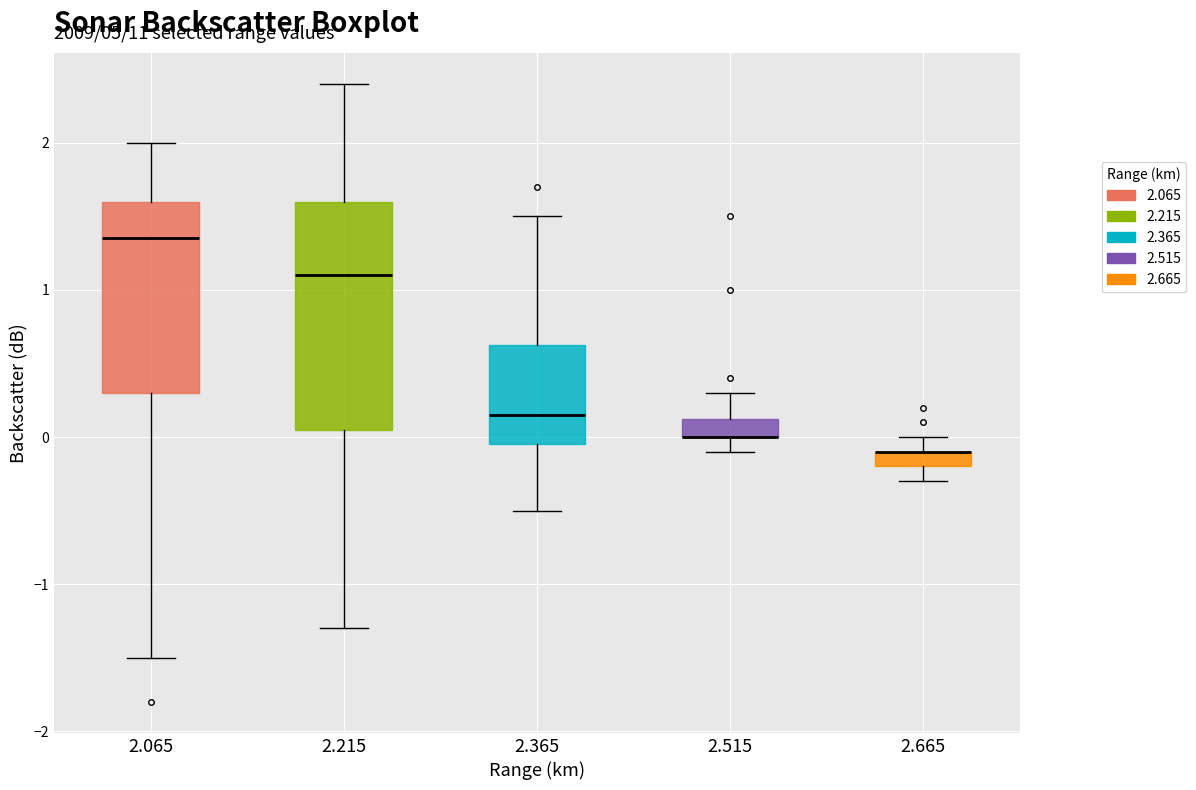

Where does the upper whisker of the box at x = 2.065 end on the y-axis? The values are not printed on the chart, so give them approximately, as read against the axis.

2.0